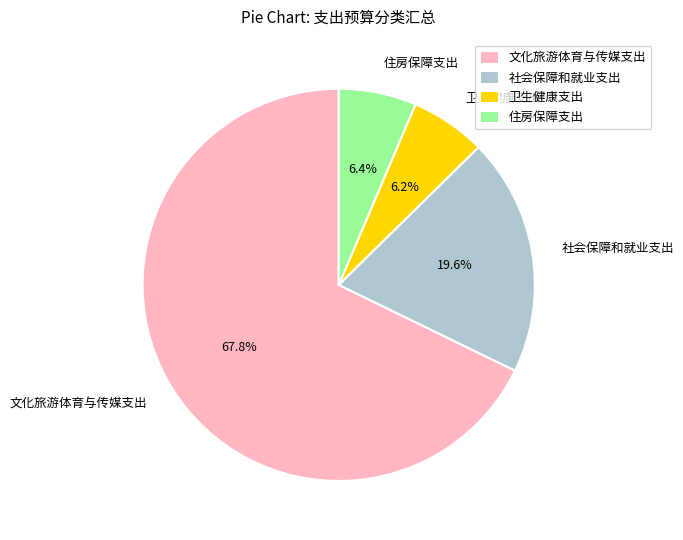

Approximately how many times larger is the value at 住房保障支出 compared to 卫生健康支出?

1.0